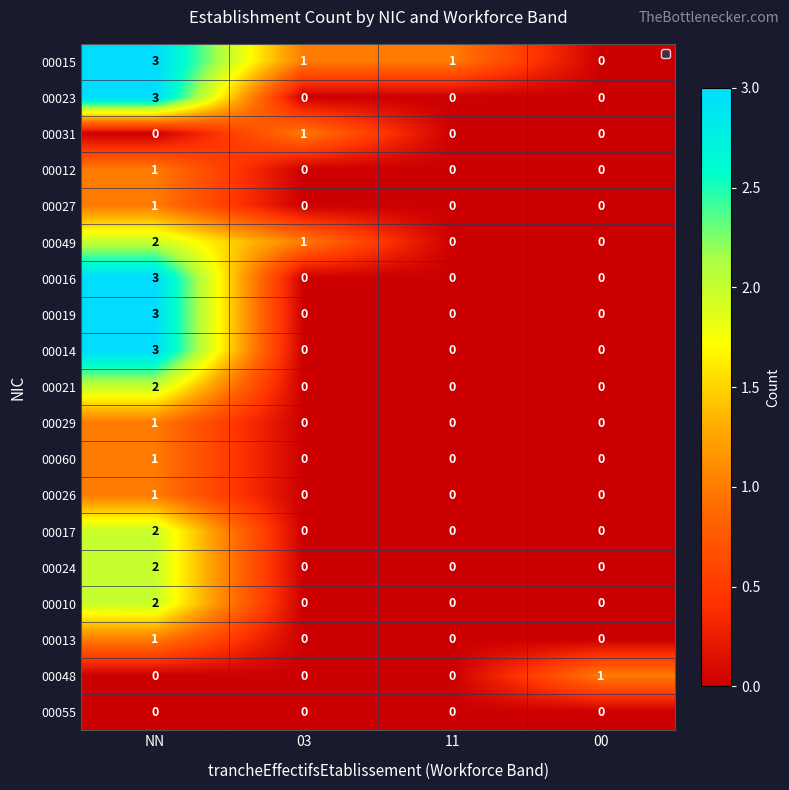

How many values in 00029 are above zero?

1